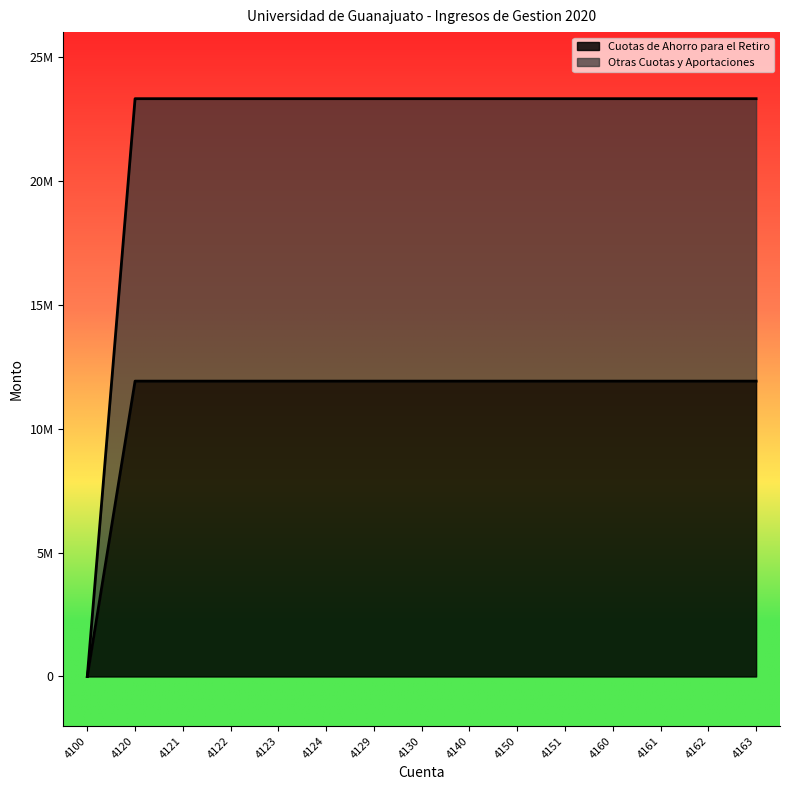

Which category has the highest value in the Cuotas de Ahorro para el Retiro series?

4120